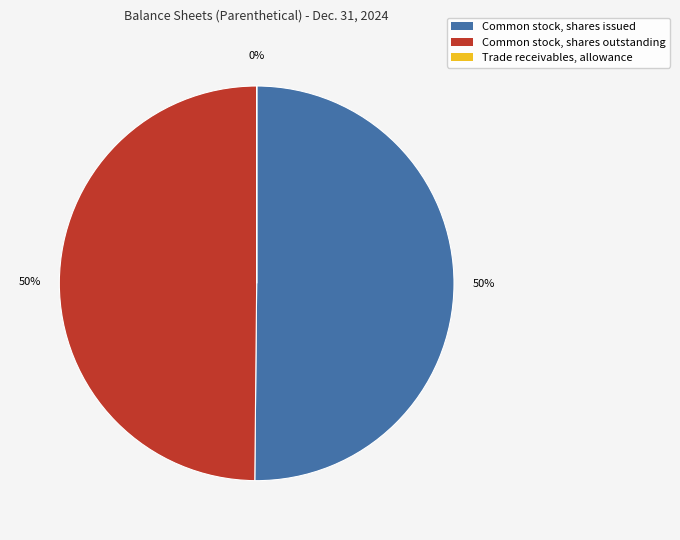

To the nearest percent, what is the average slice percentage?

33%